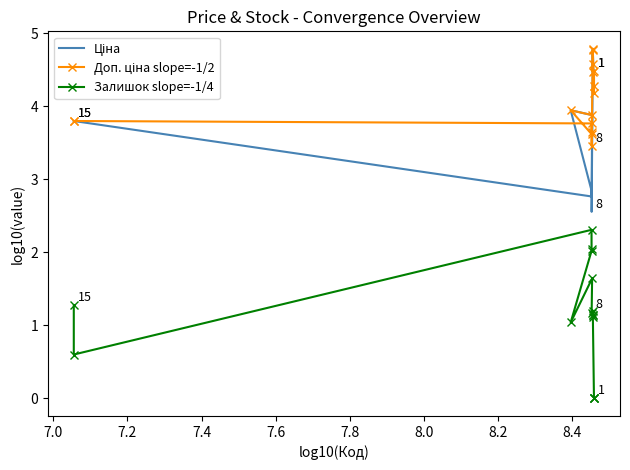

At how many categories does at least one series exceed 4?

7